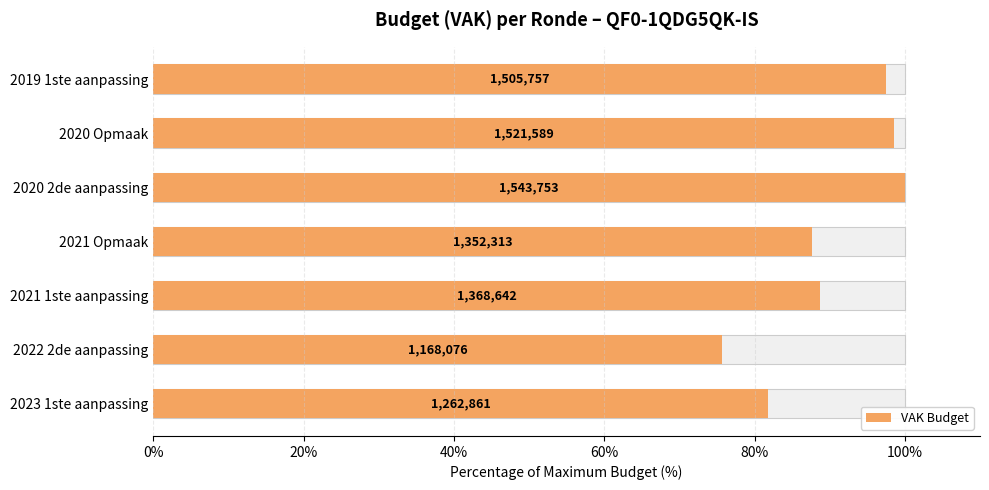

What is the sum of the values at 2021 1ste aanpassing and 2020 2de aanpassing?

188.7